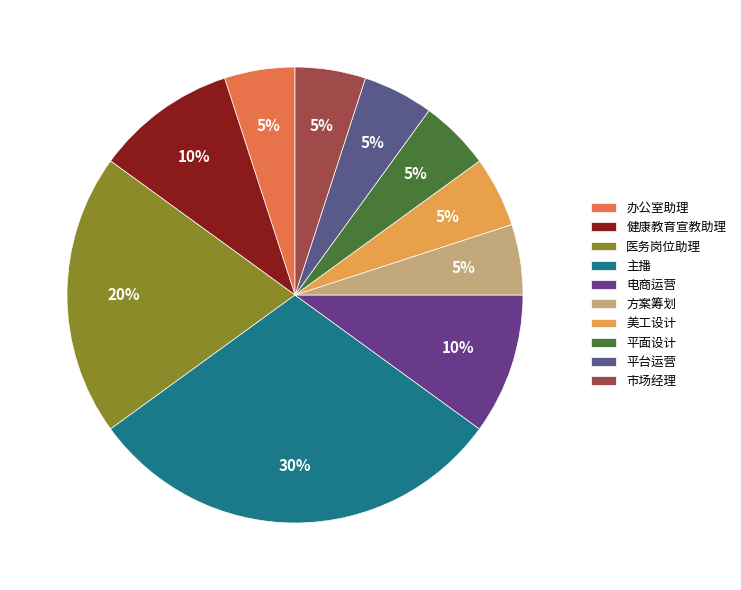

Count the number of slices in the pie.

10